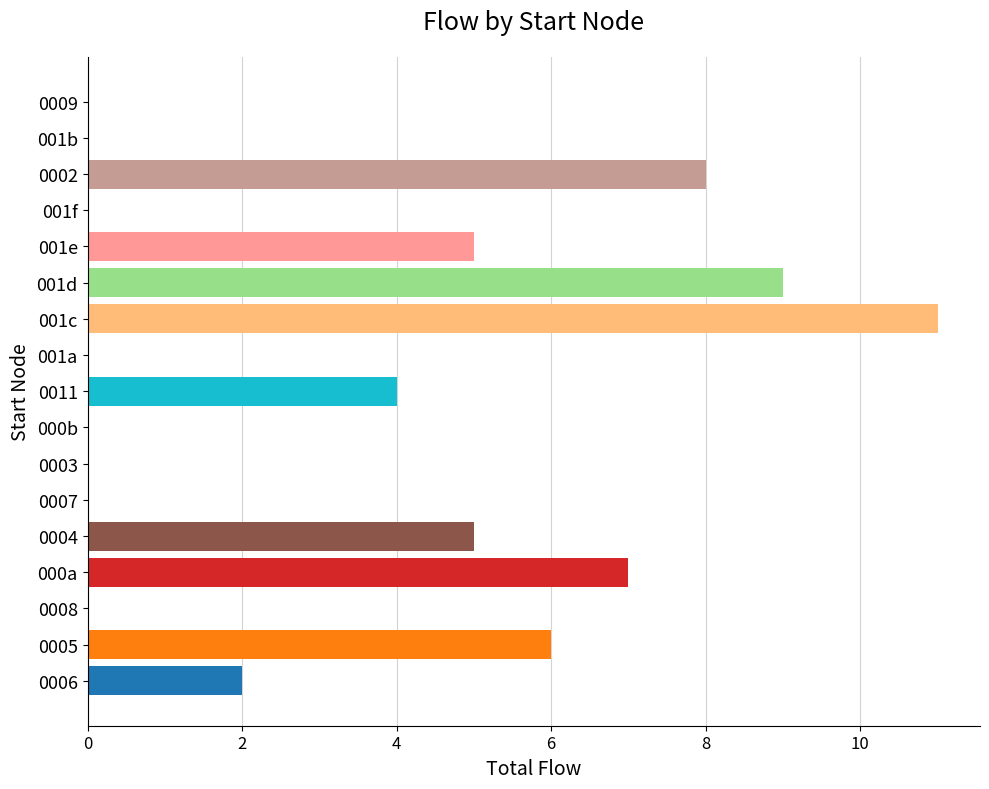

The chart shows a value of 0 at 000b. True or false?

True